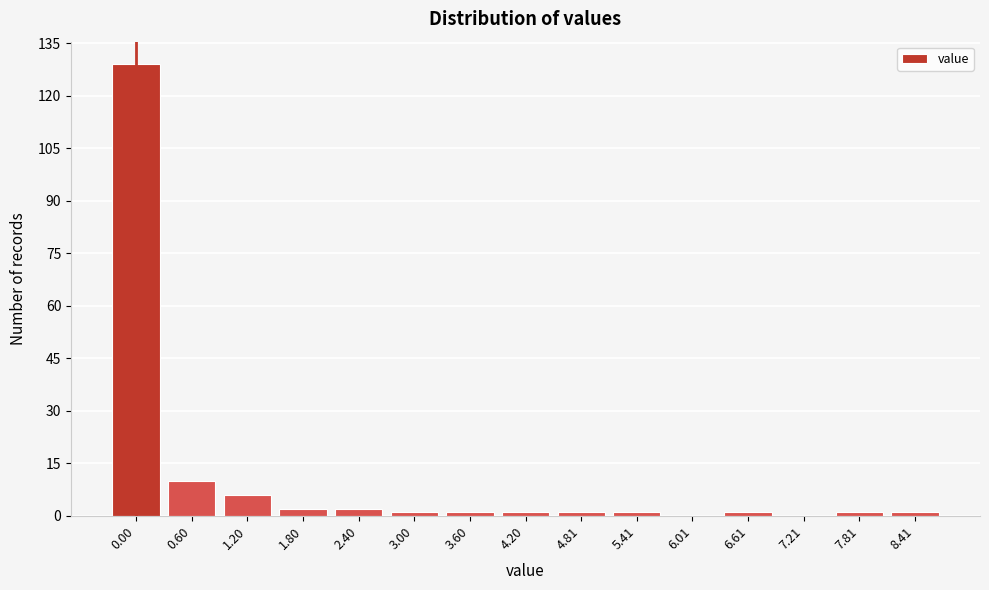

Reading left to right, list all the values displayed in this chart.

0.00=129	0.60=10	1.20=6	1.80=2	2.40=2	3.00=1	3.60=1	4.20=1	4.81=1	5.41=1	6.01=0	6.61=1	7.21=0	7.81=1	8.41=1